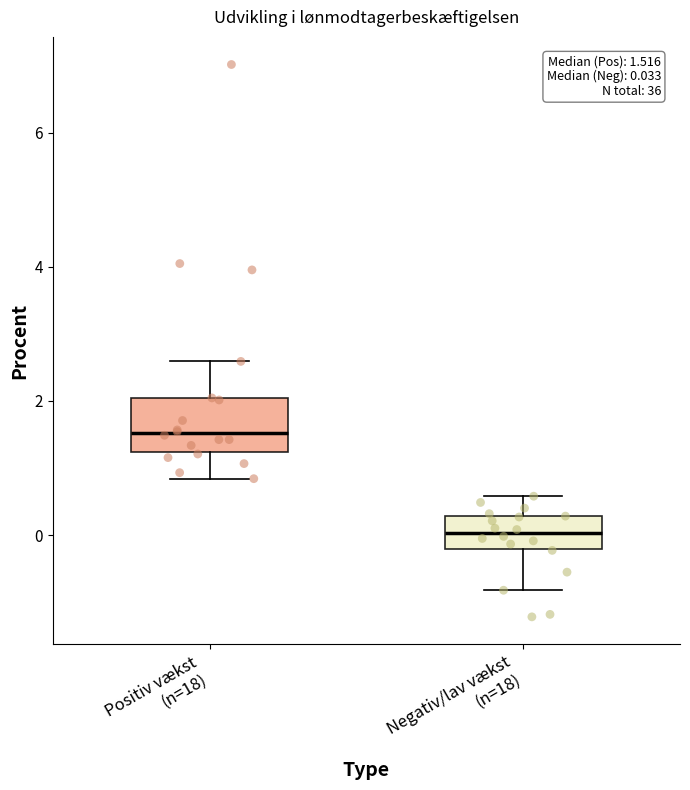

Comparing the boxes themselves (not the whiskers), which one is the tallest?

Positiv vækst (n=18)